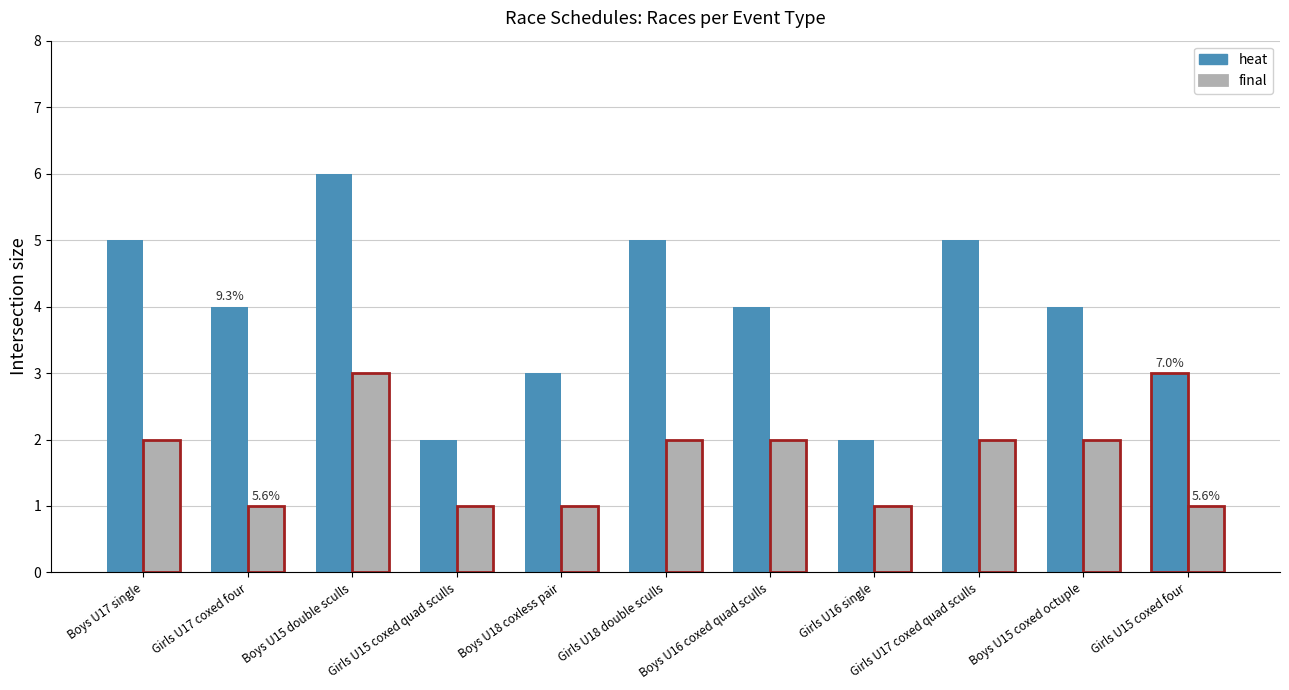

Reading left to right, extract all data points from this chart.

heat: Boys U17 single=5	Girls U17 coxed four=4	Boys U15 double sculls=6	Girls U15 coxed quad sculls=2	Boys U18 coxless pair=3	Girls U18 double sculls=5	Boys U16 coxed quad sculls=4	Girls U16 single=2	Girls U17 coxed quad sculls=5	Boys U15 coxed octuple=4	Girls U15 coxed four=3
final: Boys U17 single=2	Girls U17 coxed four=1	Boys U15 double sculls=3	Girls U15 coxed quad sculls=1	Boys U18 coxless pair=1	Girls U18 double sculls=2	Boys U16 coxed quad sculls=2	Girls U16 single=1	Girls U17 coxed quad sculls=2	Boys U15 coxed octuple=2	Girls U15 coxed four=1